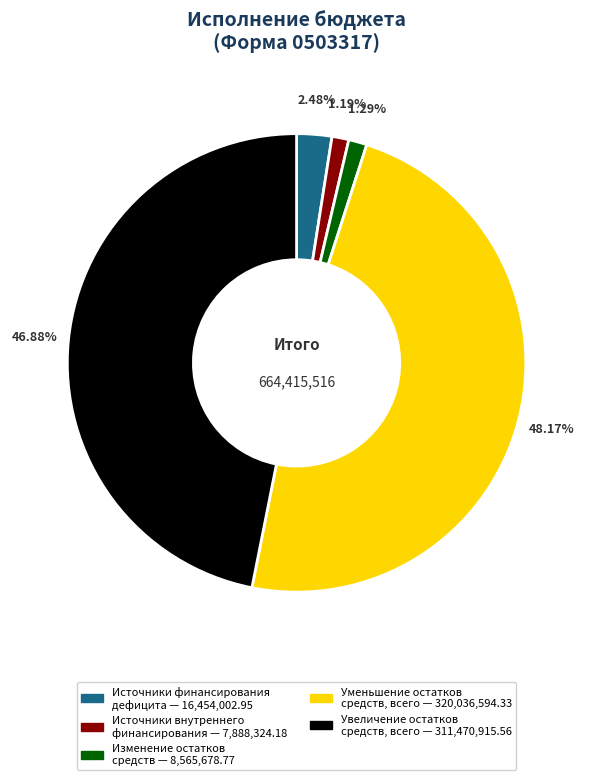

How many slices are in this pie chart?

5